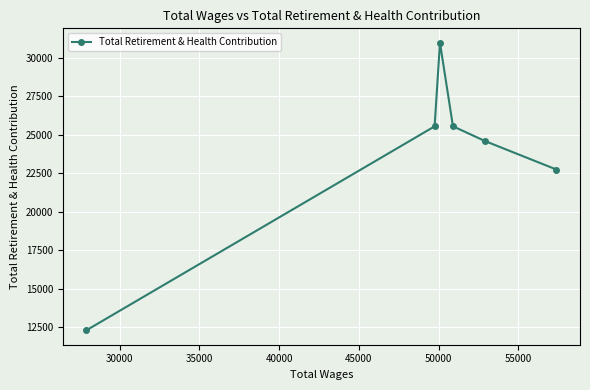

What is the value of the 3rd point from the left?

30974